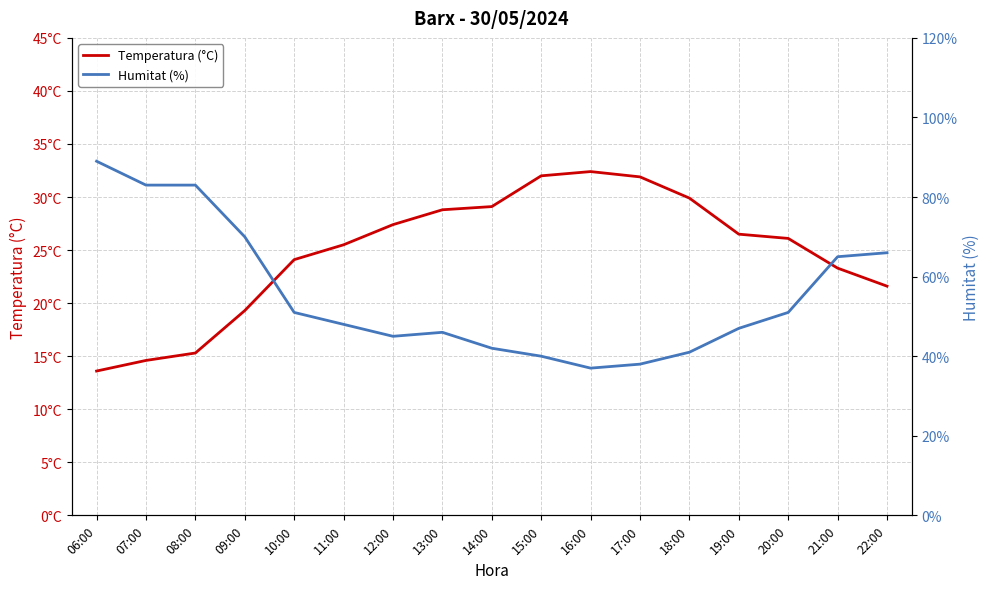

What is the average value of the Temperatura (°C) series?

24.8